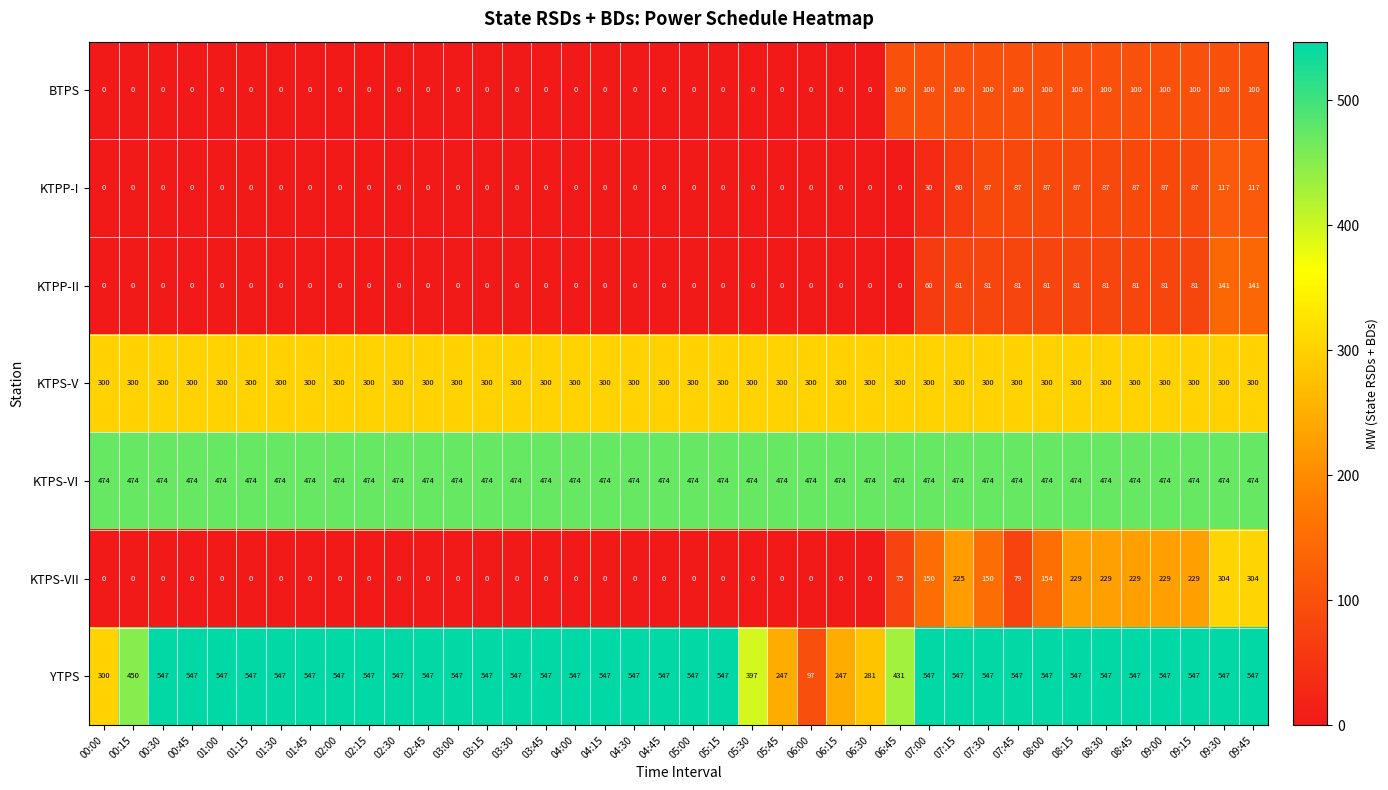

What is the maximum value shown in the chart?

547